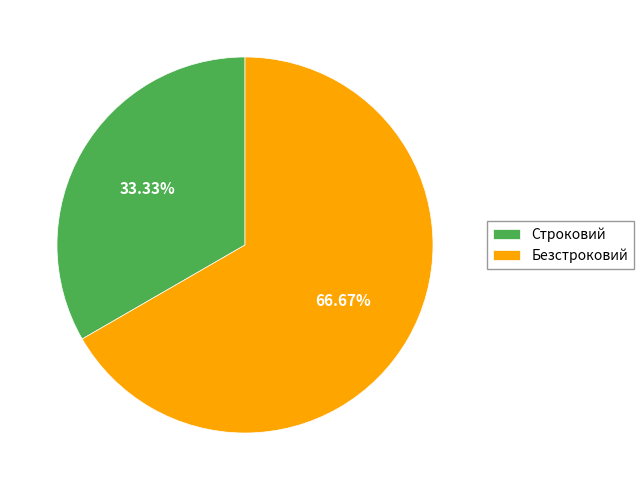

Is it true that Безстроковий is 67% of the pie?

True